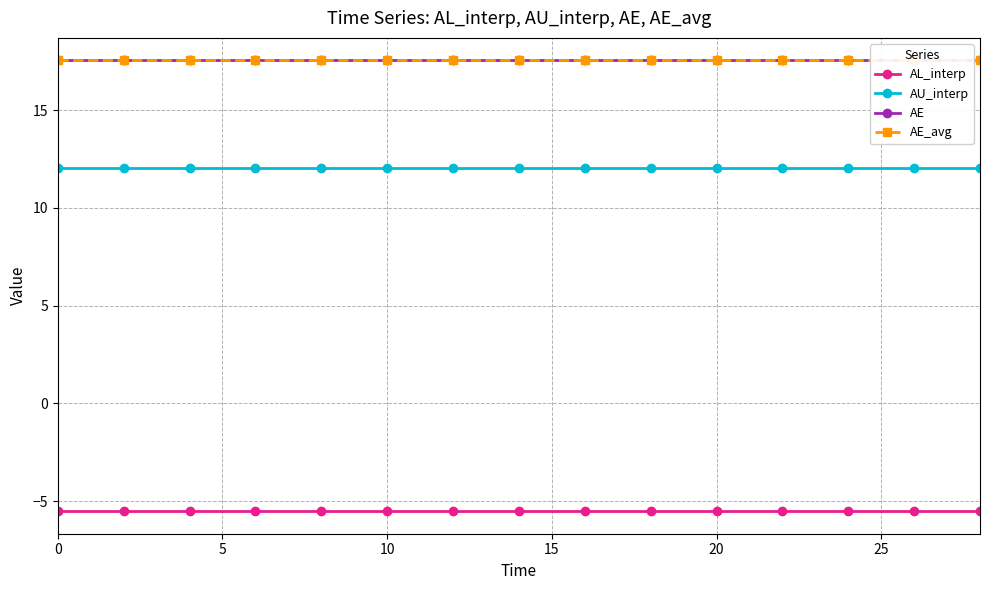

Reading right to left, transcribe all the data shown in this chart.

AL_interp: -5.5	-5.5	-5.5	-5.5	-5.5	-5.5	-5.5	-5.5	-5.5	-5.5	-5.5	-5.5	-5.5	-5.5	-5.5
AU_interp: 12.0	12.0	12.0	12.0	12.0	12.0	12.0	12.0	12.0	12.0	12.0	12.0	12.0	12.0	12.0
AE: 17.5	17.5	17.5	17.5	17.5	17.5	17.5	17.5	17.5	17.5	17.5	17.5	17.5	17.5	17.5
AE_avg: 17.5	17.5	17.5	17.5	17.5	17.5	17.5	17.5	17.5	17.5	17.5	17.5	17.5	17.5	17.5